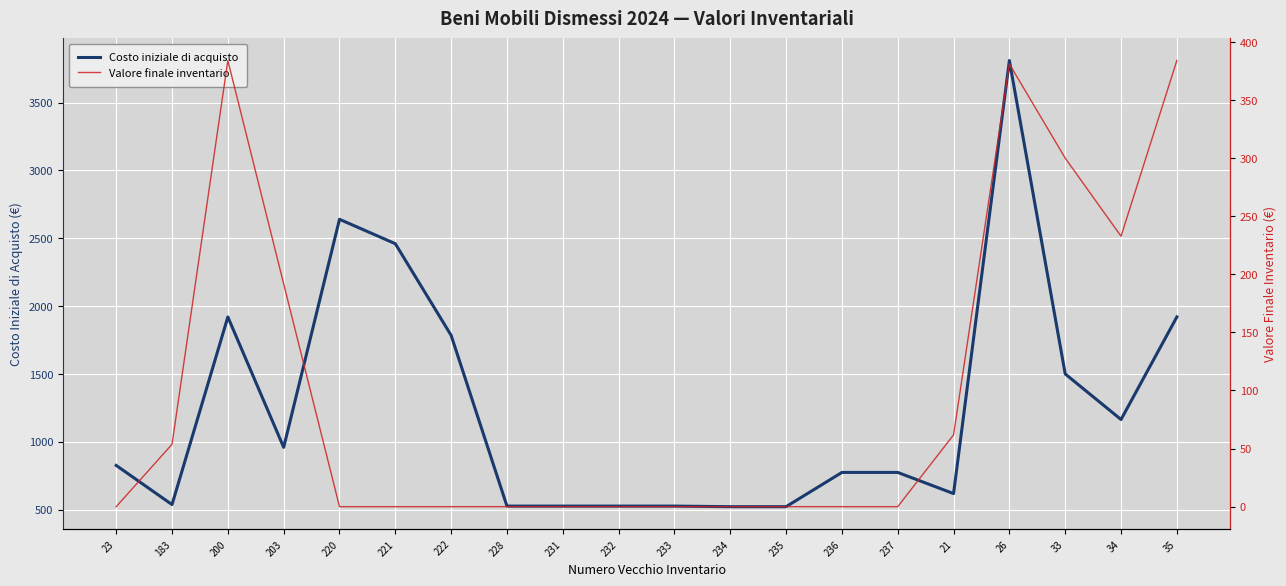

True or false: Costo iniziale di acquisto and Valore finale inventario intersect in this chart.

False